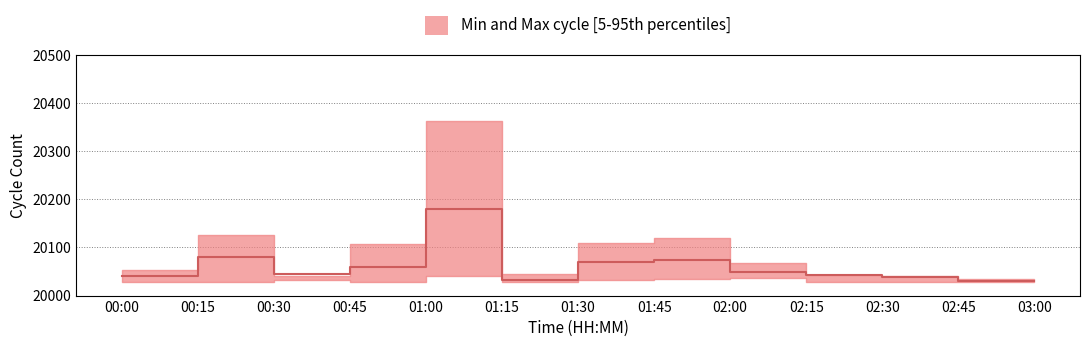

Where does the data first go above 20044?

00:15